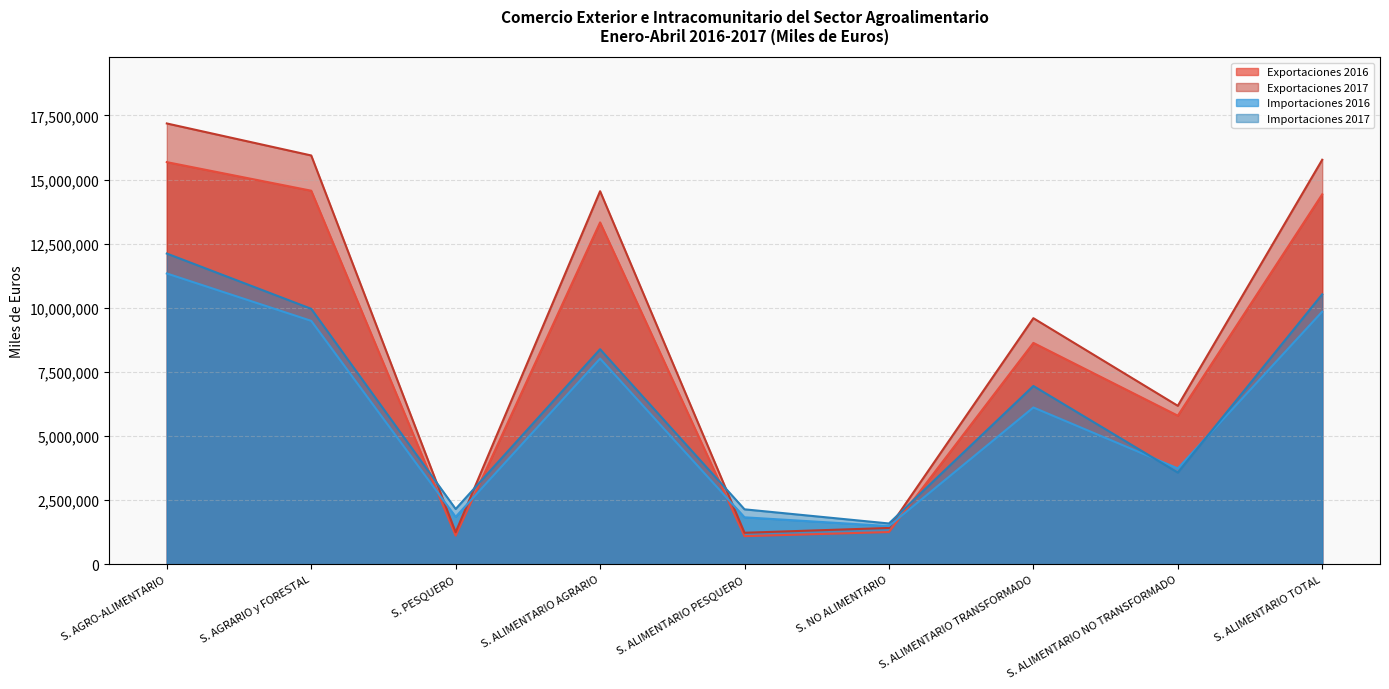

What is the sum of all Importaciones 2016 values?

53711633